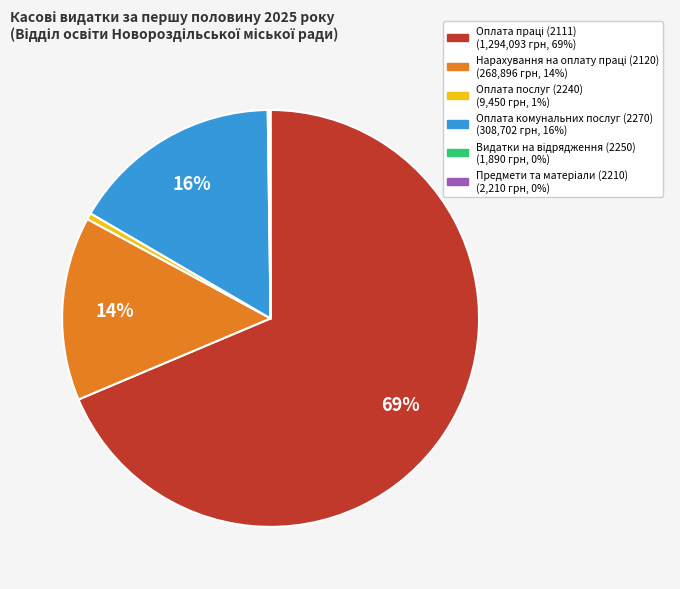

Is it true that Оплата комунальних послуг (2270) is 5% of the pie?

False